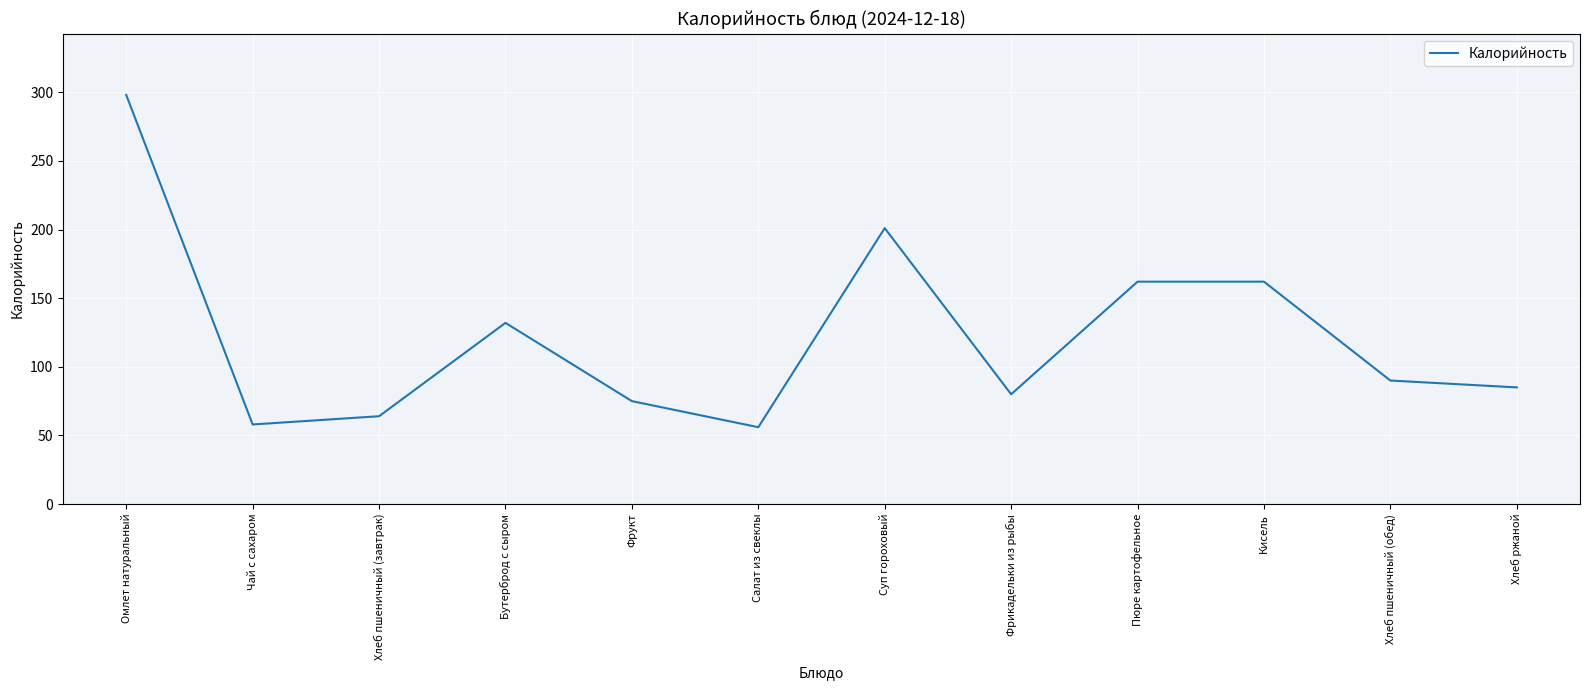

Is it true that the value at Салат из свеклы is 56?

True